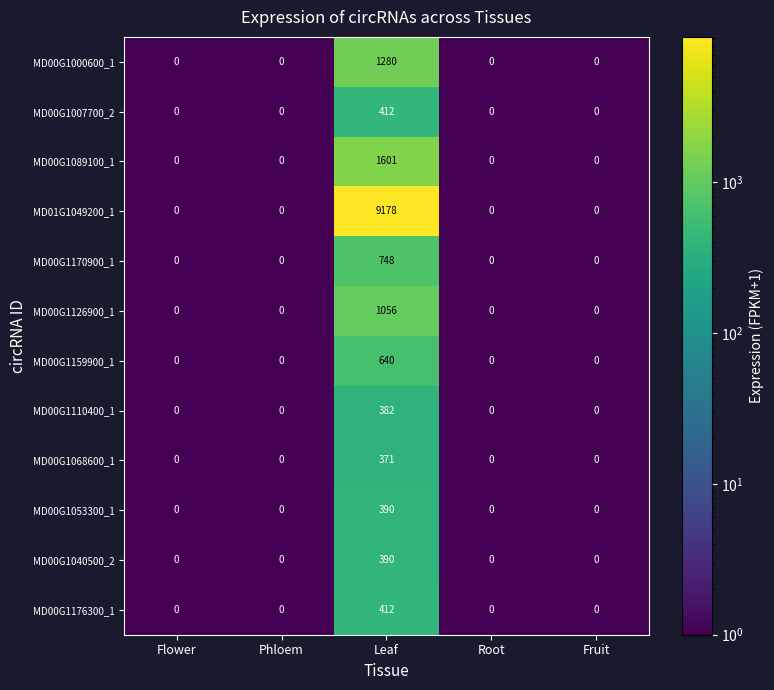

What is the maximum value for MD00G1007700_2?

412